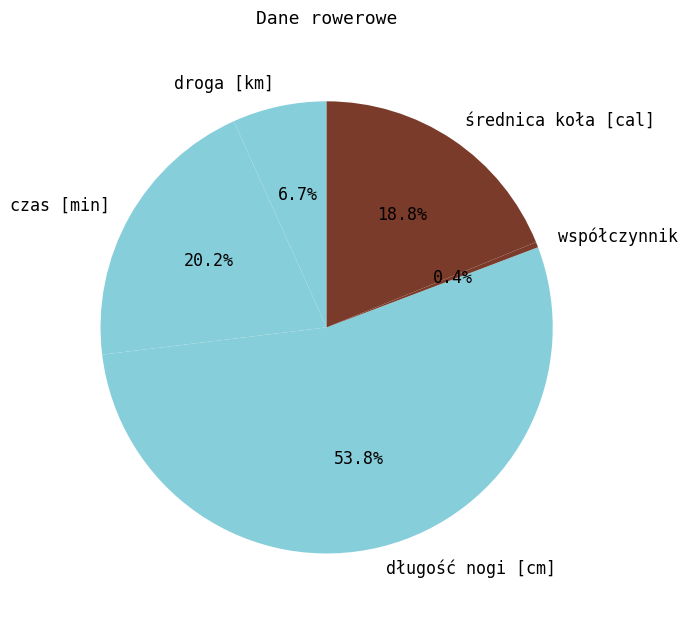

Does współczynnik account for over 50% of the chart?

No